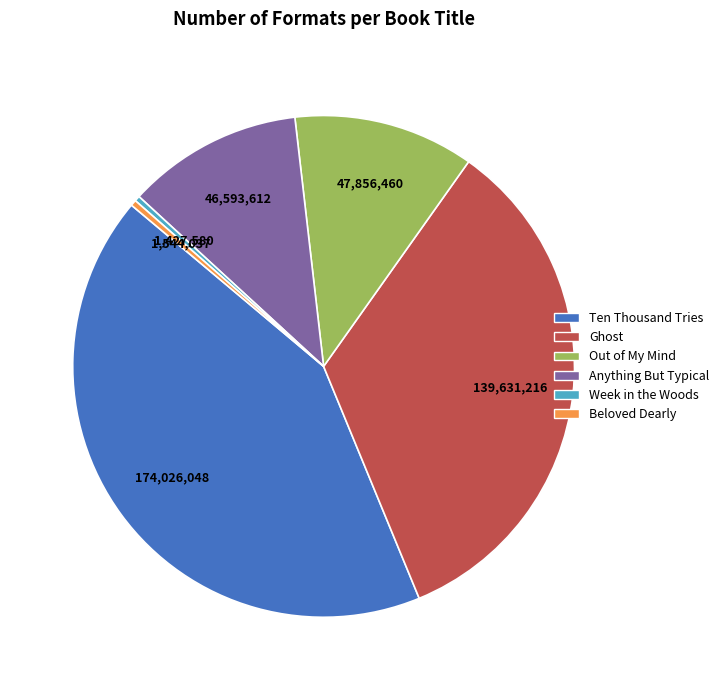

Is there any slice that represents more than half of the pie?

No